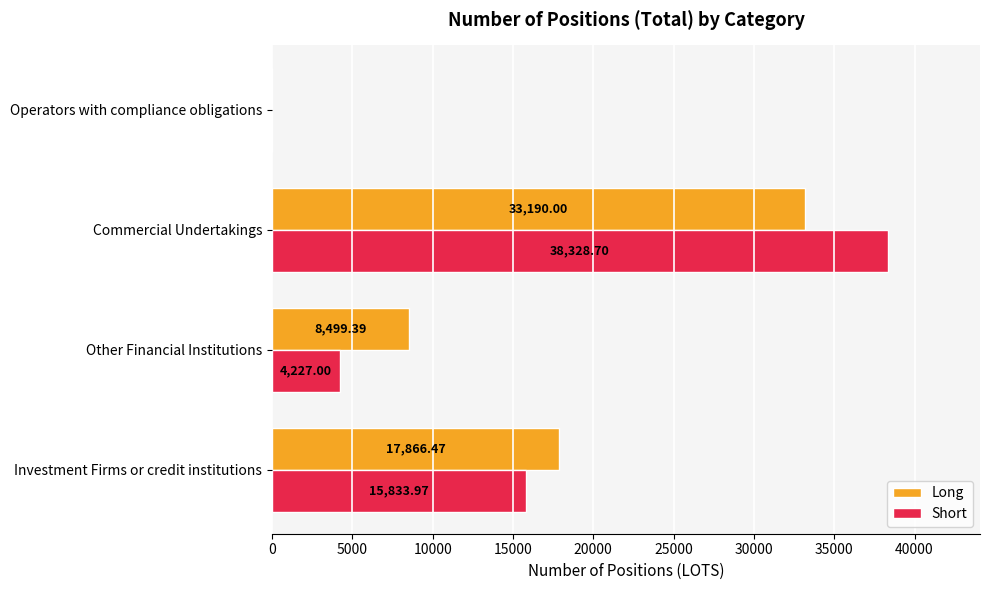

What is the sum of all Short values?

58389.7